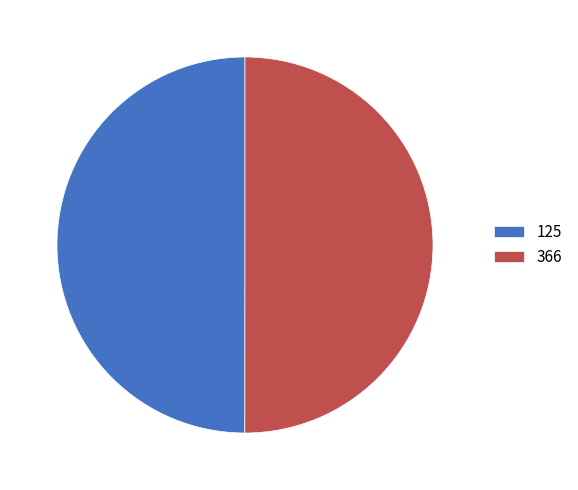

The 366 slice represents 38% of the pie. True or false?

False